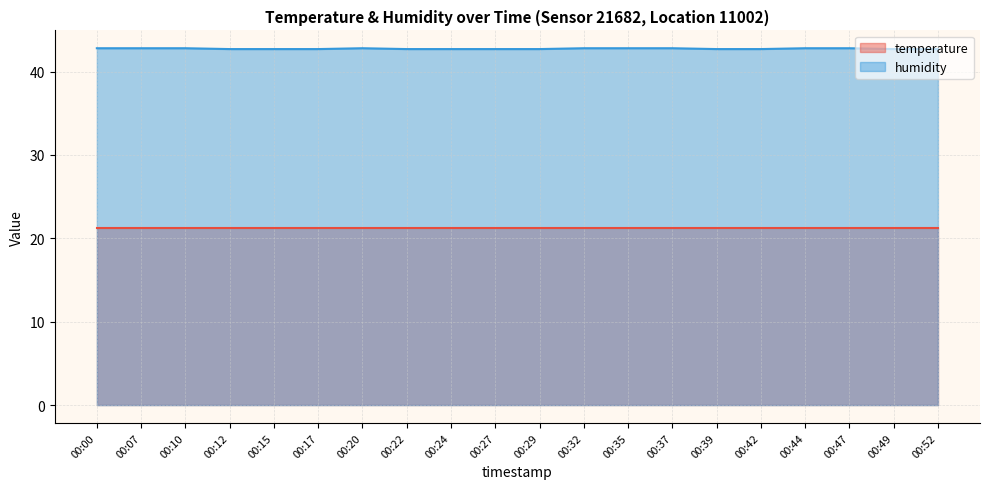

True or false: the data shows 42.8 at 00:20.

True